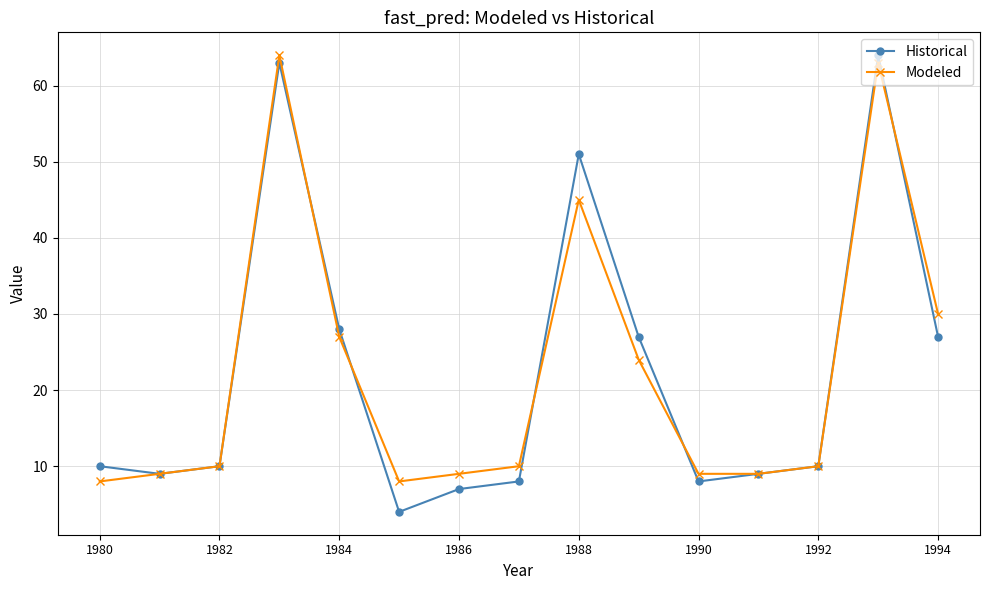

What is the minimum value for Modeled?

8